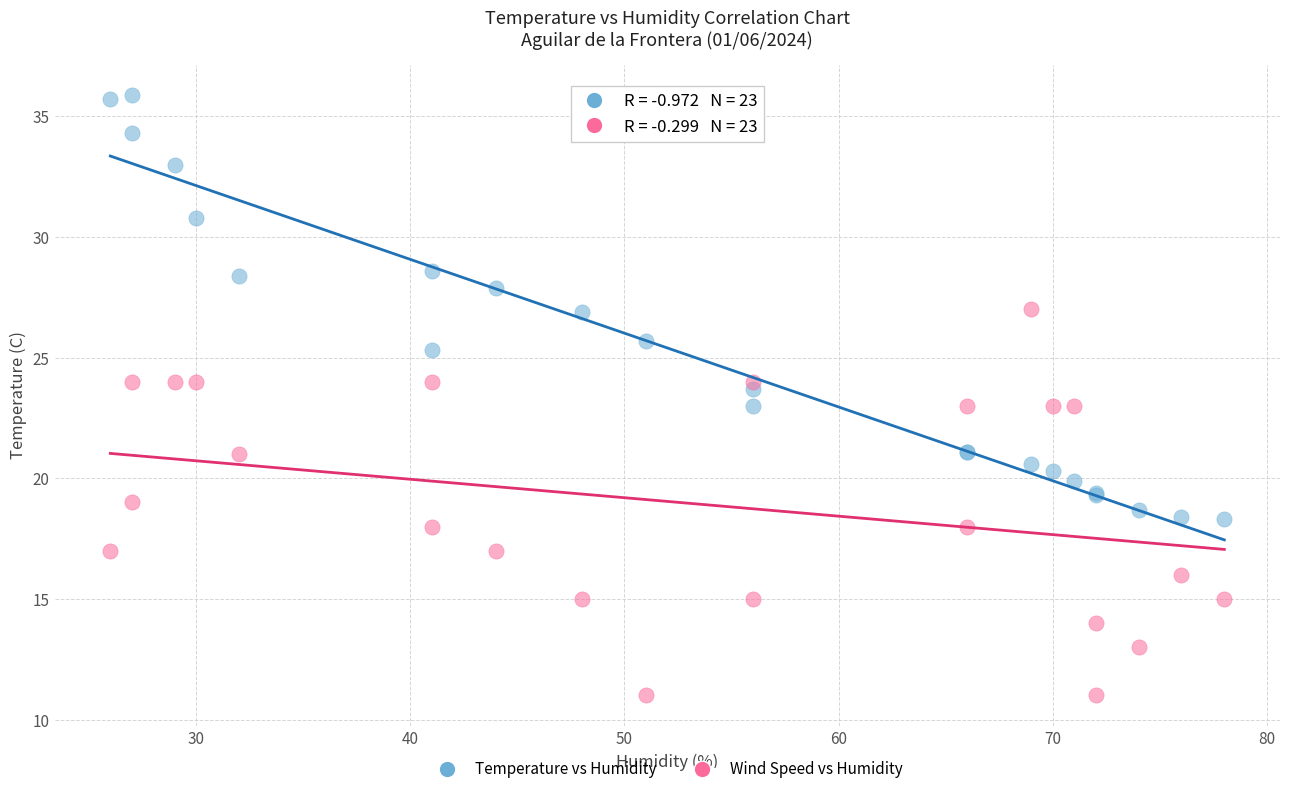

Which series contains the highest Y value?

Temperature vs Humidity